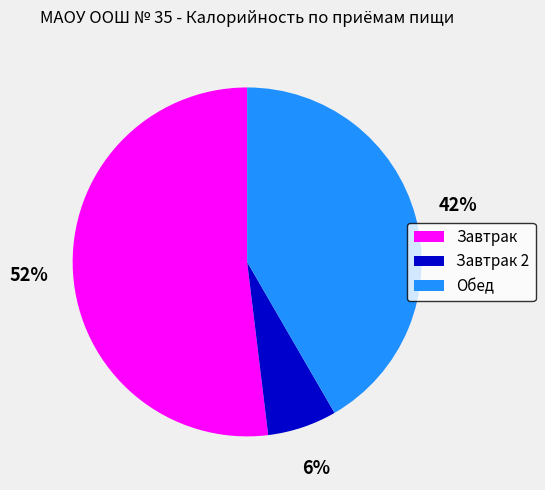

Is there a majority slice in this chart?

Yes